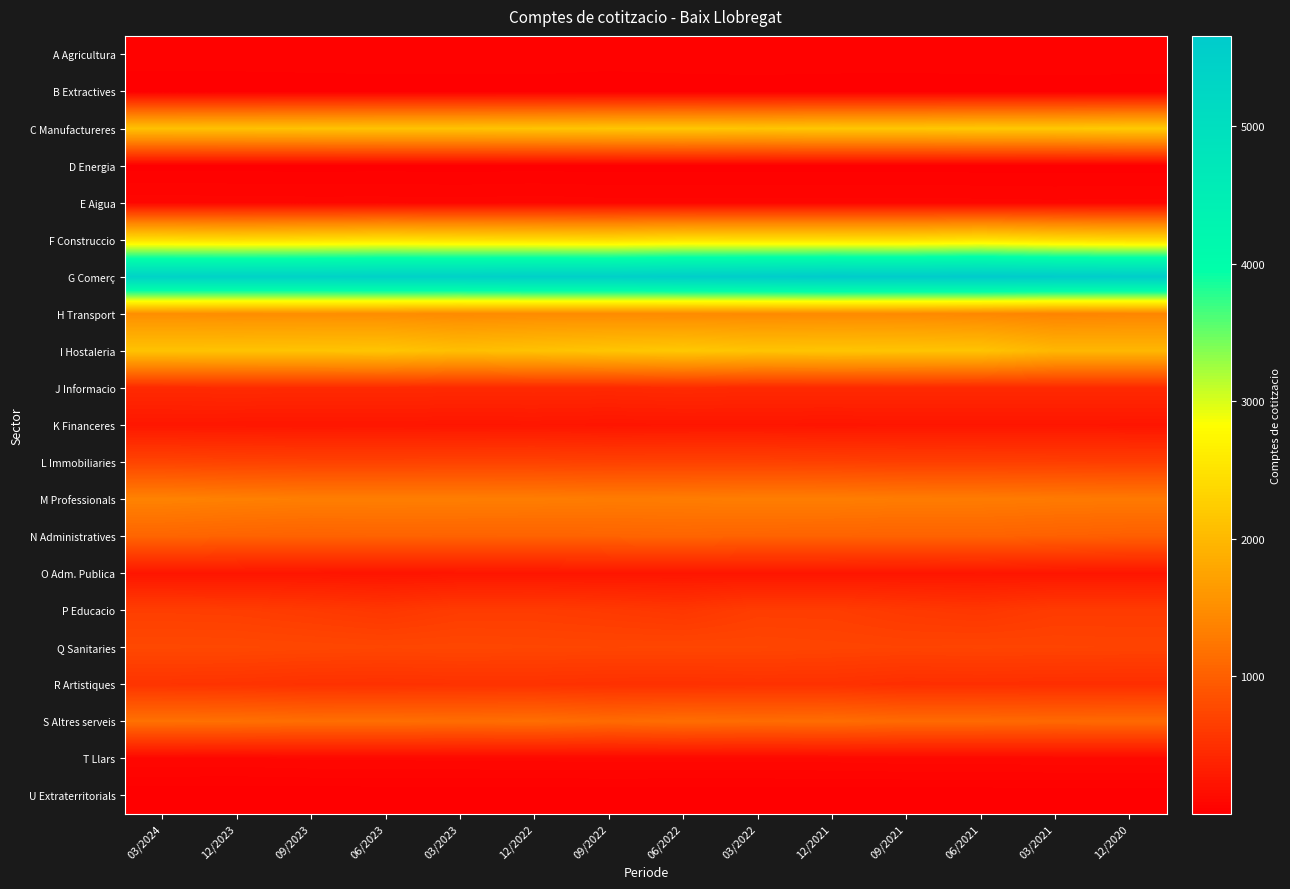

Reading left to right, what are all the values shown in this chart?

A Agricultura: 03/2024=34	12/2023=34	09/2023=36	06/2023=36	03/2023=35	12/2022=35	09/2022=32	06/2022=35	03/2022=37	12/2021=35	09/2021=34	06/2021=36	03/2021=37	12/2020=36
B Extractives: 03/2024=10	12/2023=10	09/2023=10	06/2023=12	03/2023=12	12/2022=13	09/2022=12	06/2022=12	03/2022=12	12/2021=12	09/2021=12	06/2021=12	03/2021=12	12/2020=12
C Manufactureres: 03/2024=2100	12/2023=2105	09/2023=2113	06/2023=2121	03/2023=2122	12/2022=2135	09/2022=2152	06/2022=2163	03/2022=2147	12/2021=2173	09/2021=2166	06/2021=2191	03/2021=2183	12/2020=2217
D Energia: 03/2024=14	12/2023=13	09/2023=12	06/2023=13	03/2023=12	12/2022=13	09/2022=12	06/2022=13	03/2022=13	12/2021=13	09/2021=13	06/2021=11	03/2021=10	12/2020=11
E Aigua: 03/2024=81	12/2023=79	09/2023=78	06/2023=78	03/2023=76	12/2022=80	09/2022=75	06/2022=75	03/2022=74	12/2021=74	09/2021=75	06/2021=74	03/2021=72	12/2020=74
F Construccio: 03/2024=2444	12/2023=2414	09/2023=2442	06/2023=2477	03/2023=2443	12/2022=2427	09/2022=2405	06/2022=2466	03/2022=2454	12/2021=2446	09/2021=2442	06/2021=2503	03/2021=2418	12/2020=2375
G Comerç: 03/2024=5414	12/2023=5422	09/2023=5421	06/2023=5445	03/2023=5460	12/2022=5502	09/2022=5495	06/2022=5554	03/2022=5595	12/2021=5648	09/2021=5624	06/2021=5654	03/2021=5621	12/2020=5593
H Transport: 03/2024=1506	12/2023=1488	09/2023=1494	06/2023=1482	03/2023=1448	12/2022=1463	09/2022=1462	06/2022=1448	03/2022=1443	12/2021=1447	09/2021=1444	06/2021=1415	03/2021=1376	12/2020=1394
I Hostaleria: 03/2024=2117	12/2023=2123	09/2023=2128	06/2023=2145	03/2023=2073	12/2022=2111	09/2022=2147	06/2022=2180	03/2022=2133	12/2021=2145	09/2021=2135	06/2021=2128	03/2021=1980	12/2020=1977
J Informacio: 03/2024=447	12/2023=454	09/2023=450	06/2023=451	03/2023=444	12/2022=446	09/2022=440	06/2022=455	03/2022=441	12/2021=443	09/2021=446	06/2021=441	03/2021=442	12/2020=445
K Financeres: 03/2024=251	12/2023=247	09/2023=243	06/2023=246	03/2023=239	12/2022=243	09/2022=234	06/2022=239	03/2022=241	12/2021=233	09/2021=240	06/2021=242	03/2021=241	12/2020=235
L Immobiliaries: 03/2024=718	12/2023=701	09/2023=693	06/2023=692	03/2023=697	12/2022=697	09/2022=685	06/2022=689	03/2022=685	12/2021=676	09/2021=661	06/2021=660	03/2021=658	12/2020=648
M Professionals: 03/2024=1366	12/2023=1343	09/2023=1326	06/2023=1327	03/2023=1325	12/2022=1318	09/2022=1303	06/2022=1308	03/2022=1322	12/2021=1321	09/2021=1304	06/2021=1299	03/2021=1284	12/2020=1274
N Administratives: 03/2024=1062	12/2023=1041	09/2023=1028	06/2023=1038	03/2023=1034	12/2022=1037	09/2022=1047	06/2022=1056	03/2022=1042	12/2021=1038	09/2021=1029	06/2021=1036	03/2021=1014	12/2020=996
O Adm. Publica: 03/2024=233	12/2023=235	09/2023=233	06/2023=224	03/2023=232	12/2022=234	09/2022=236	06/2022=236	03/2022=236	12/2021=237	09/2021=239	06/2021=240	03/2021=239	12/2020=239
P Educacio: 03/2024=655	12/2023=647	09/2023=617	06/2023=581	03/2023=632	12/2022=633	09/2022=609	06/2022=578	03/2022=647	12/2021=645	09/2021=603	06/2021=577	03/2021=629	12/2020=628
Q Sanitaries: 03/2024=760	12/2023=757	09/2023=746	06/2023=736	03/2023=742	12/2022=735	09/2022=731	06/2022=734	03/2022=733	12/2021=720	09/2021=710	06/2021=716	03/2021=712	12/2020=706
R Artistiques: 03/2024=550	12/2023=541	09/2023=522	06/2023=519	03/2023=528	12/2022=529	09/2022=515	06/2022=511	03/2022=521	12/2021=519	09/2021=491	06/2021=496	03/2021=489	12/2020=489
S Altres serveis: 03/2024=1186	12/2023=1181	09/2023=1160	06/2023=1165	03/2023=1149	12/2022=1164	09/2022=1124	06/2022=1156	03/2022=1137	12/2021=1148	09/2021=1116	06/2021=1115	03/2021=1104	12/2020=1112
T Llars: 03/2024=89	12/2023=87	09/2023=93	06/2023=94	03/2023=96	12/2022=97	09/2022=99	06/2022=98	03/2022=98	12/2021=100	09/2021=105	06/2021=105	03/2021=109	12/2020=109
U Extraterritorials: 03/2024=1	12/2023=1	09/2023=1	06/2023=1	03/2023=1	12/2022=1	09/2022=1	06/2022=1	03/2022=1	12/2021=1	09/2021=1	06/2021=1	03/2021=1	12/2020=1